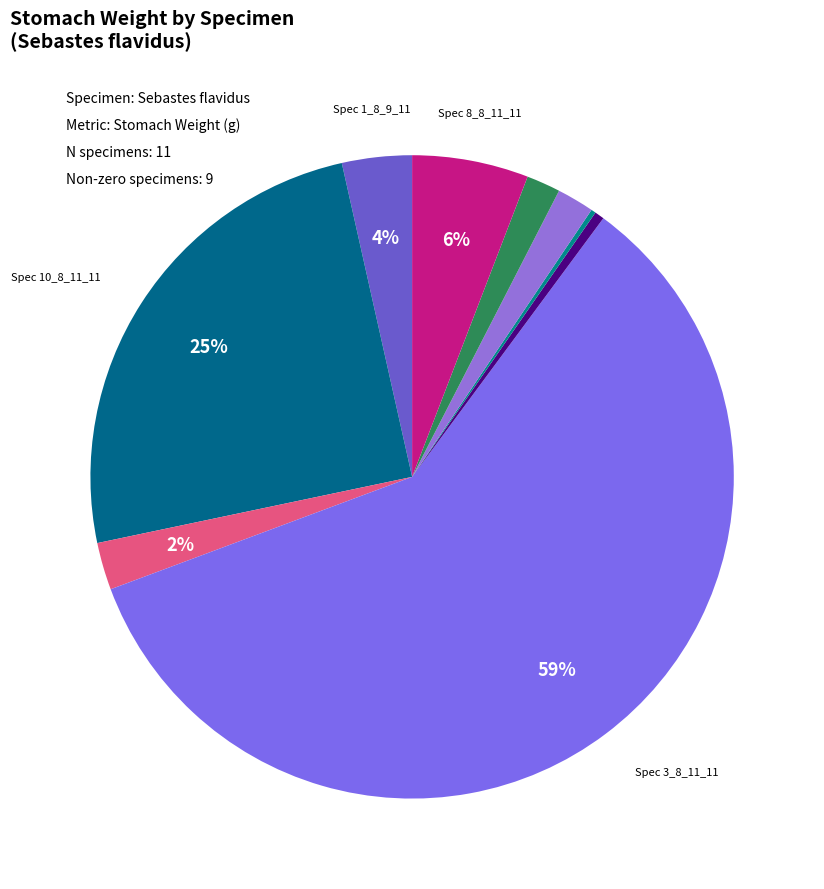

Which category accounts for the majority?

Sebastes_flavidus_3_8_11_11